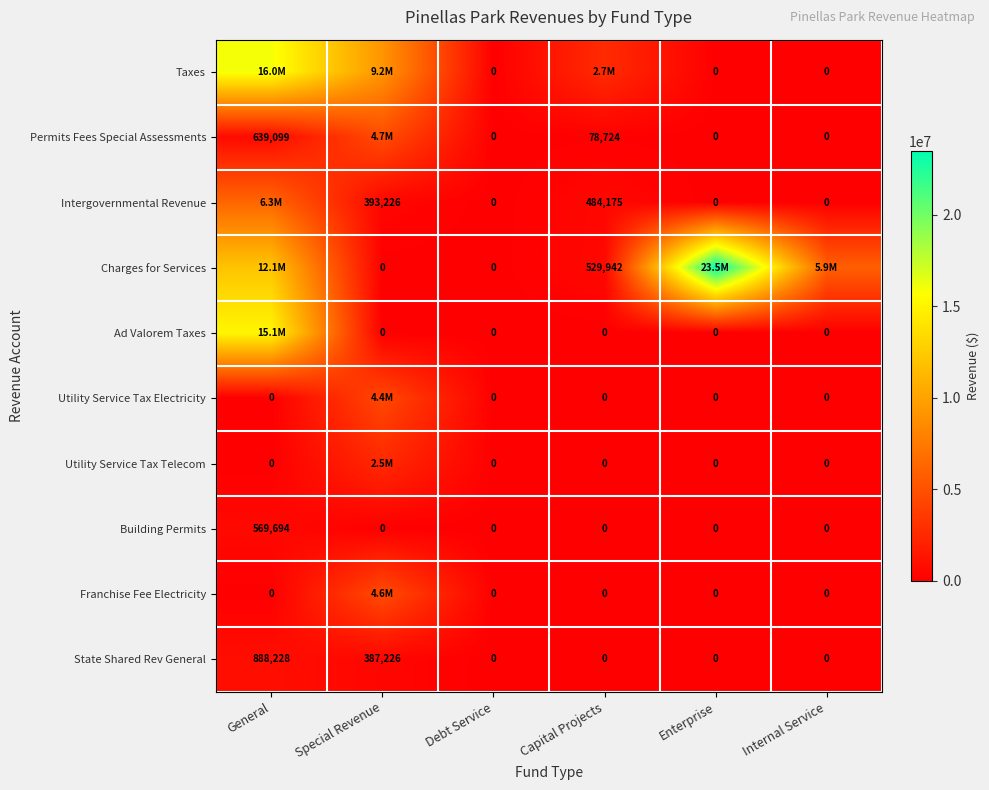

How many State Shared Rev General values are between 0 and 387226?

5